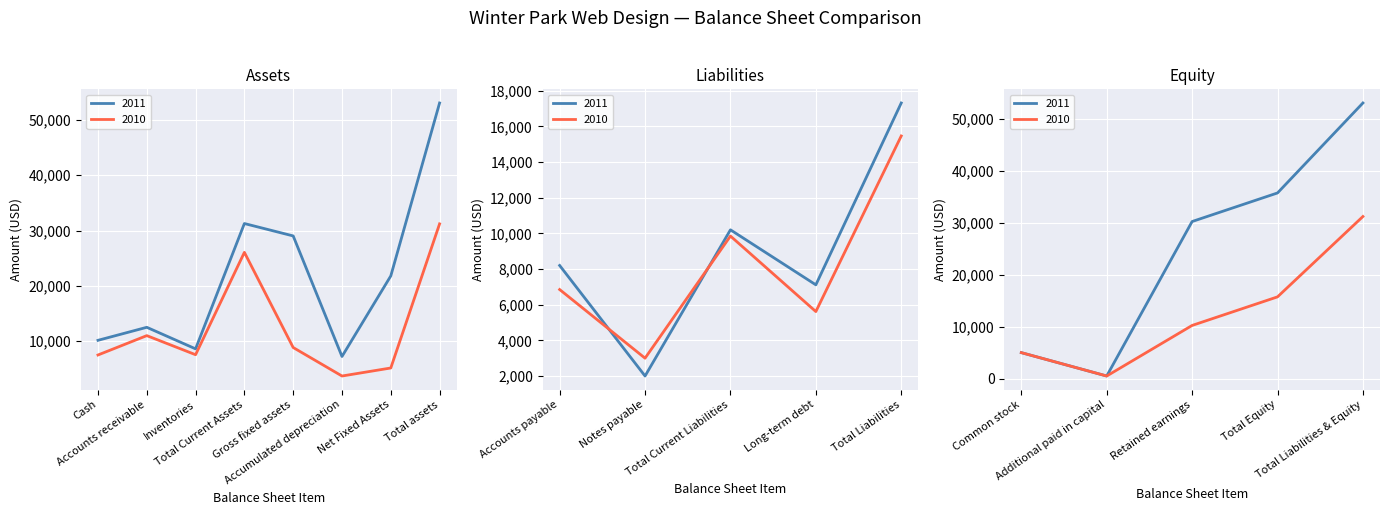

True or false: 2011 has more than 2 interior local peaks.

True